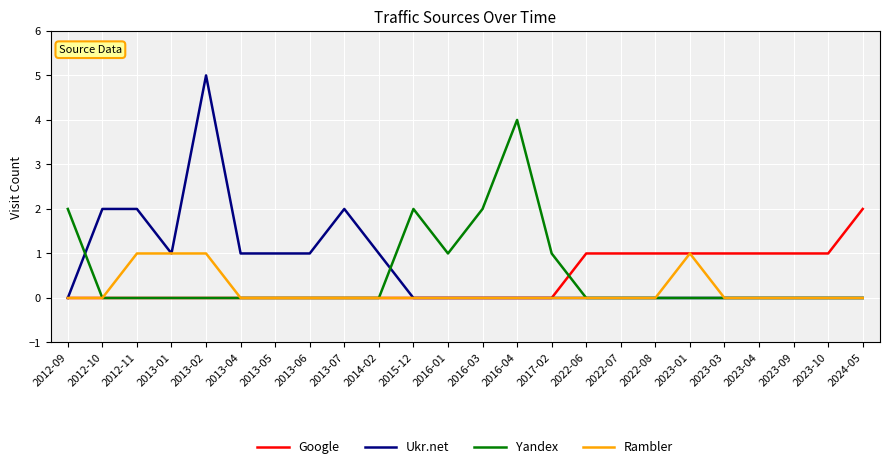

Is it true that Yandex equals 0 at 2015-12?

False